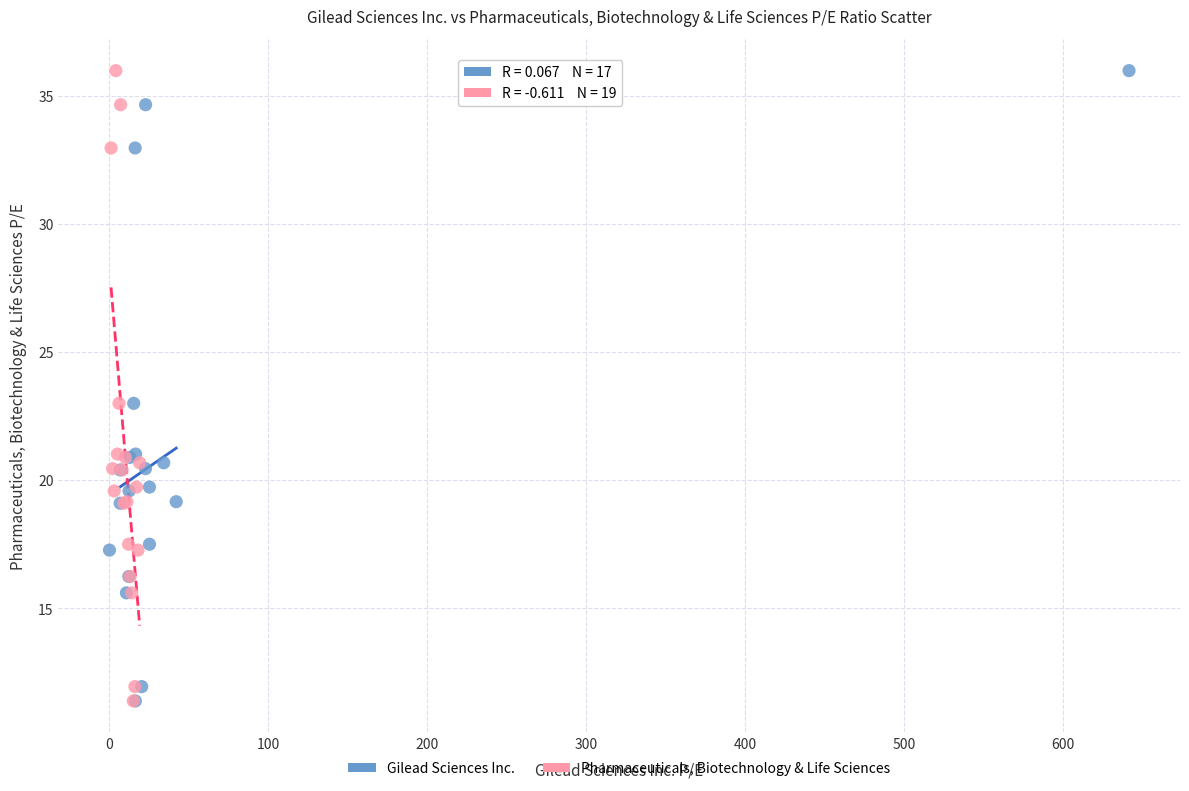

What are all the series names shown in the legend?

Gilead Sciences Inc., Pharmaceuticals, Biotechnology & Life Sciences